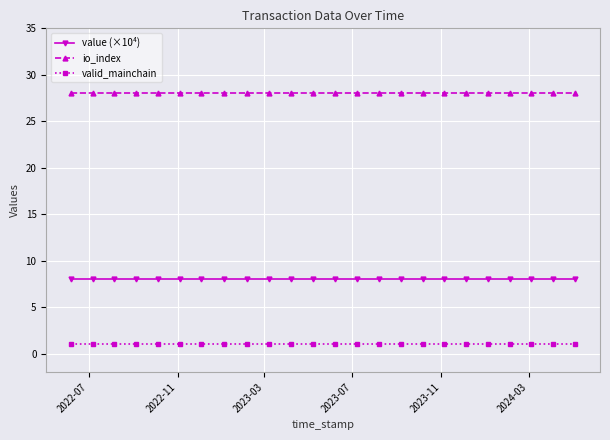

Rank the series by their maximum value, from highest to lowest.

io_index, value (×10⁴), valid_mainchain